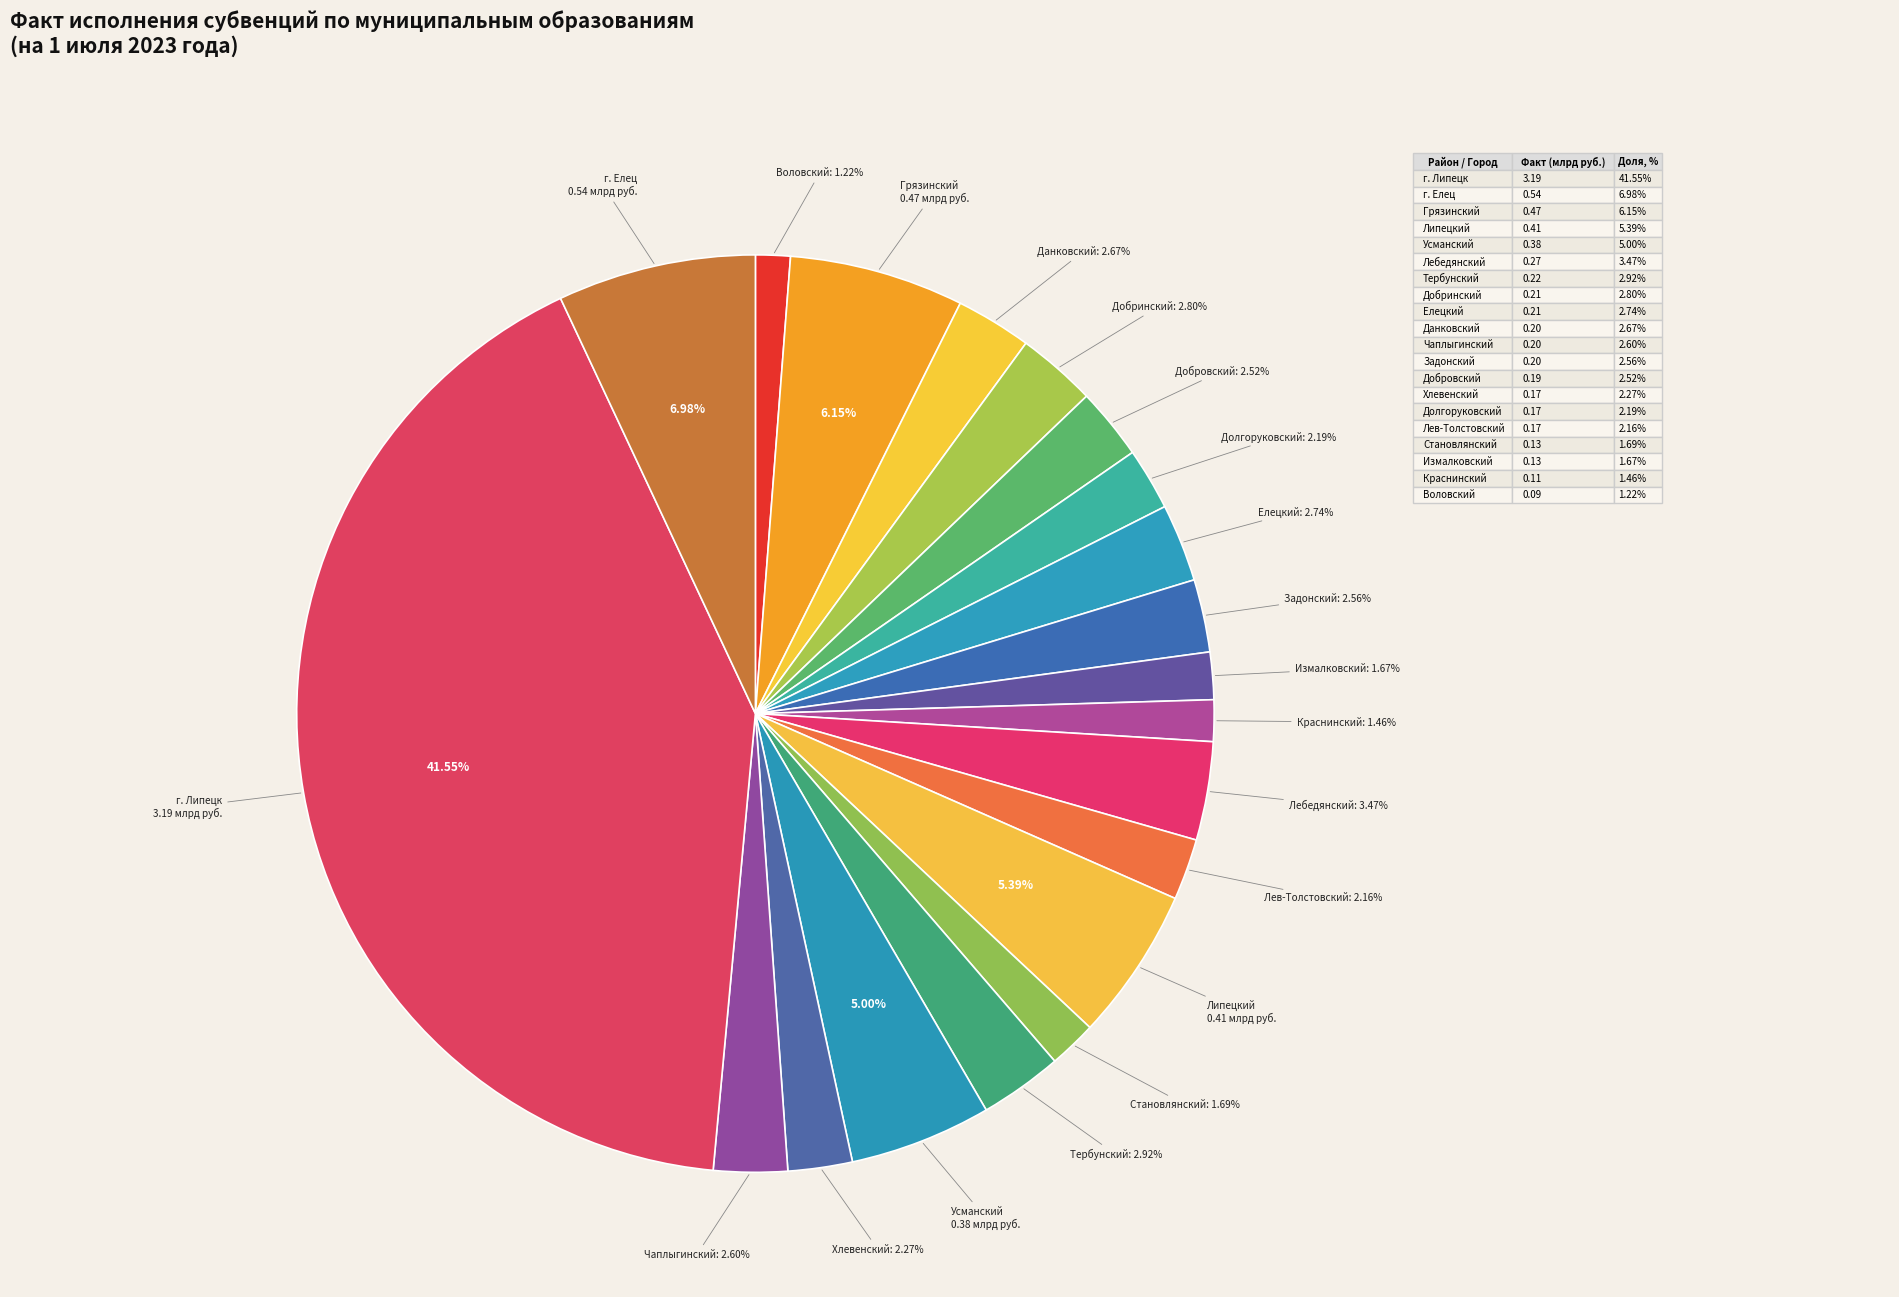

How many slices are in this pie chart?

20